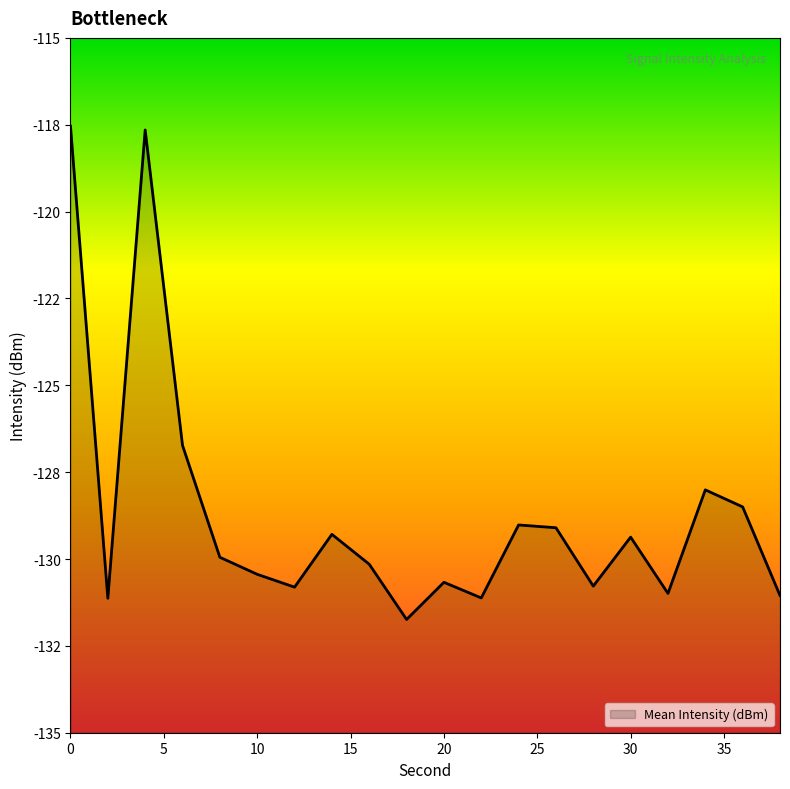

What is the sum of all values?

-2574.0